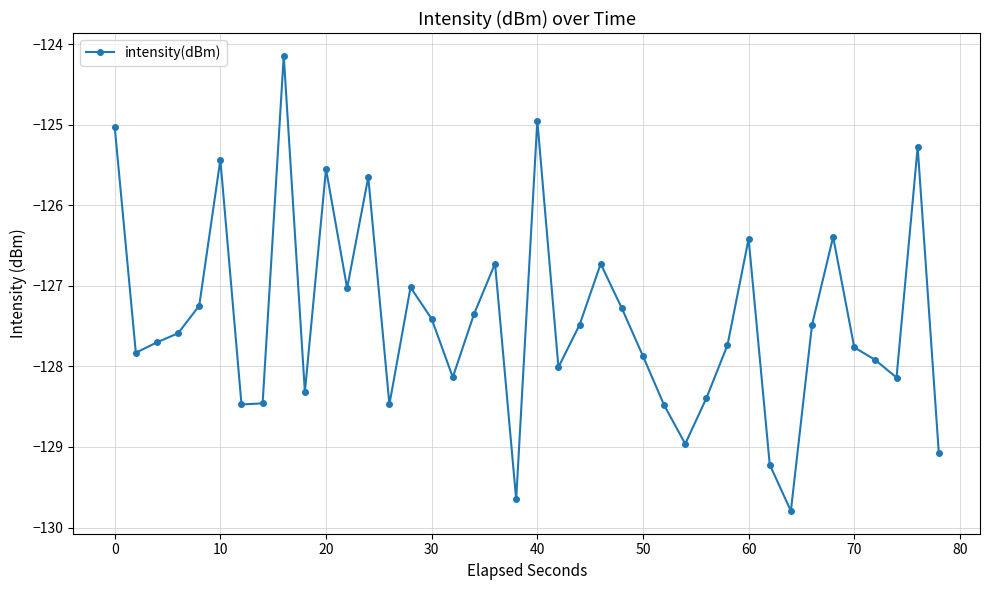

What is the smallest value displayed?

-129.8